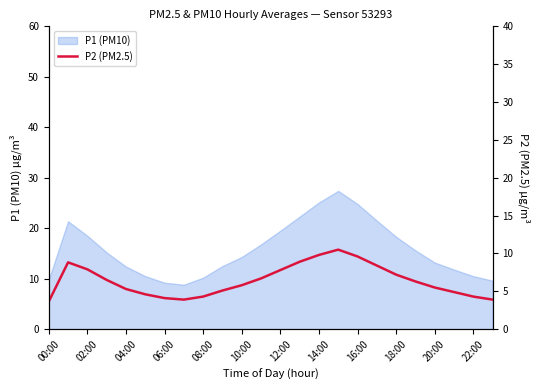

Count the number of values greater than 6.

12